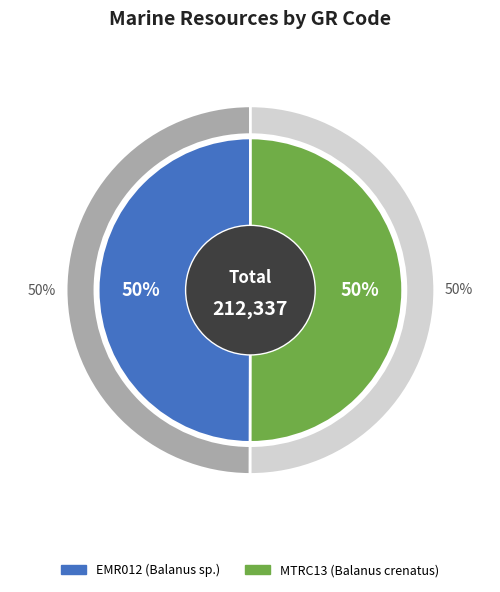

True or false: MTRC13 accounts for 50% of the total.

True